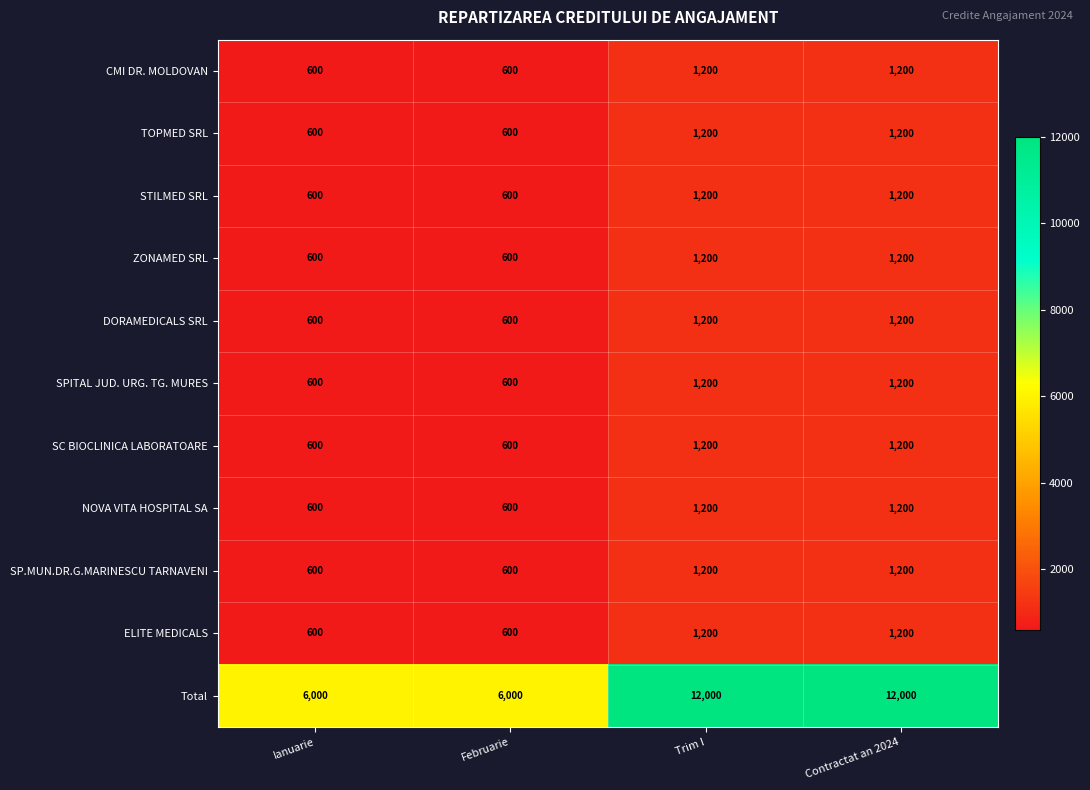

What is the greatest value displayed?

12000